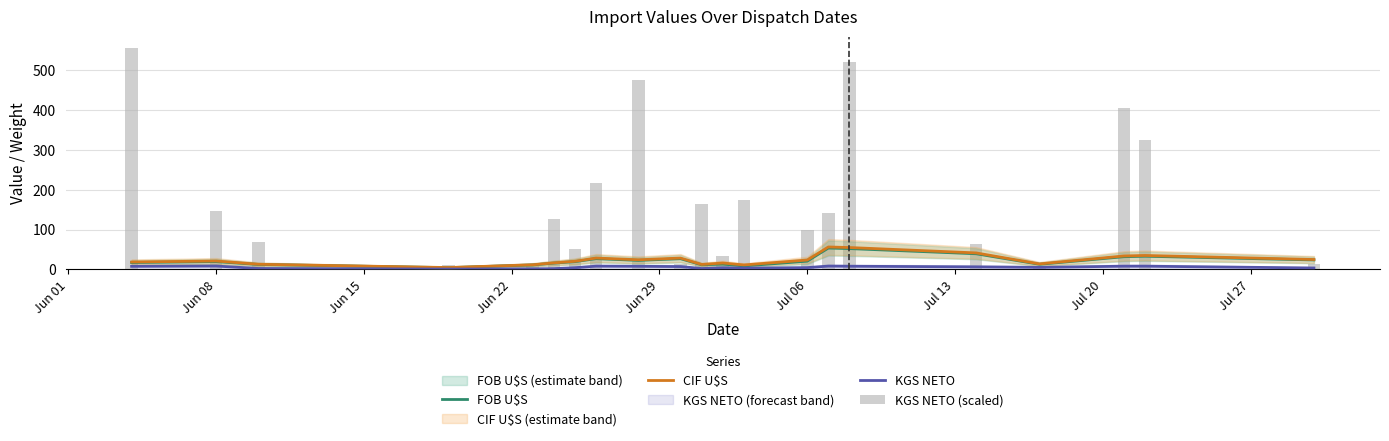

Where does the FOB U$S series first go above 19?

Jun 08